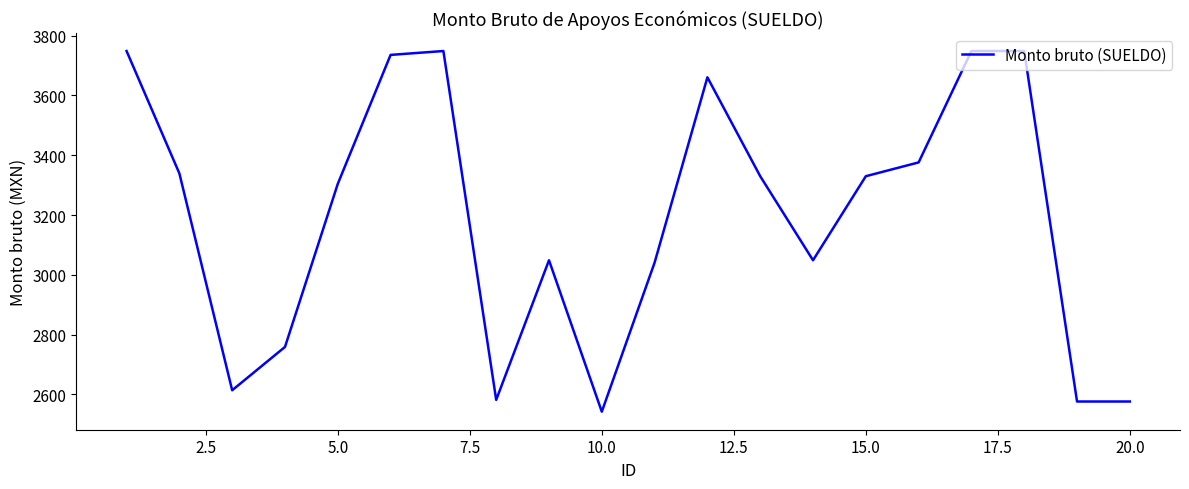

Reading right to left, transcribe all the data shown in this chart.

2576.0	2576.0	3748.8	3748.8	3376.0	3329.9	3048.7	3329.9	3660.8	3040.8	2542.0	3048.7	2581.6	3748.8	3735.8	3304.4	2758.6	2613.7	3339.3	3748.8